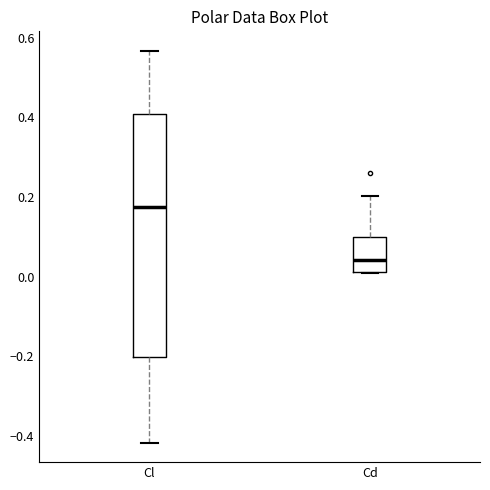

Which box has the lowest median line?

Cd